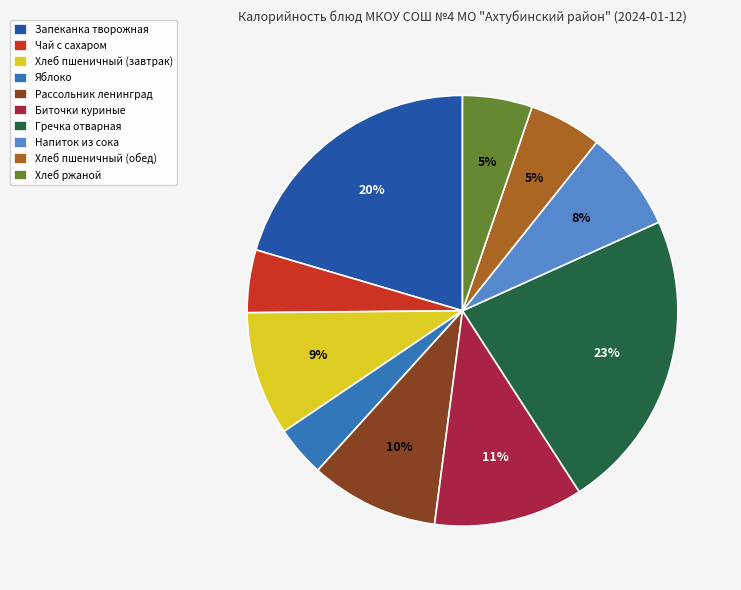

To the nearest percent, what portion does Биточки куриные represent?

11%